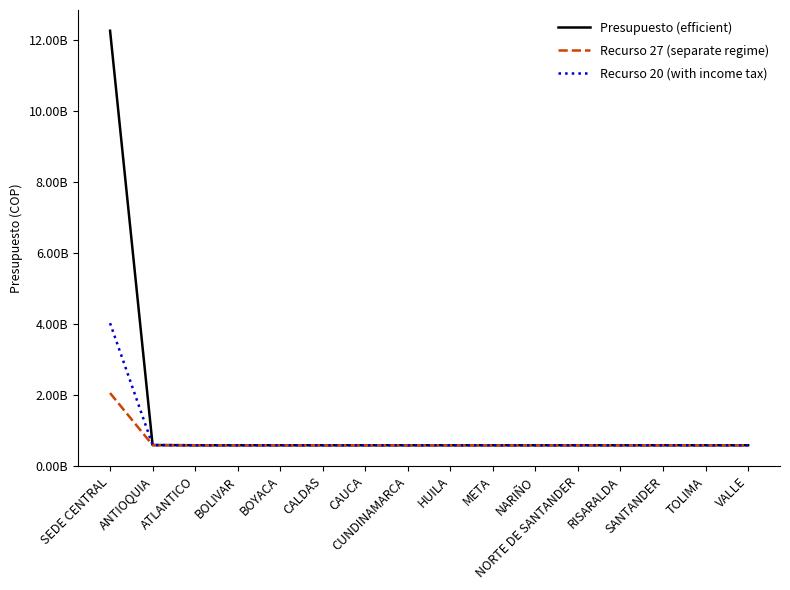

What is the approximate value of Presupuesto (efficient) at CAUCA?

579000000